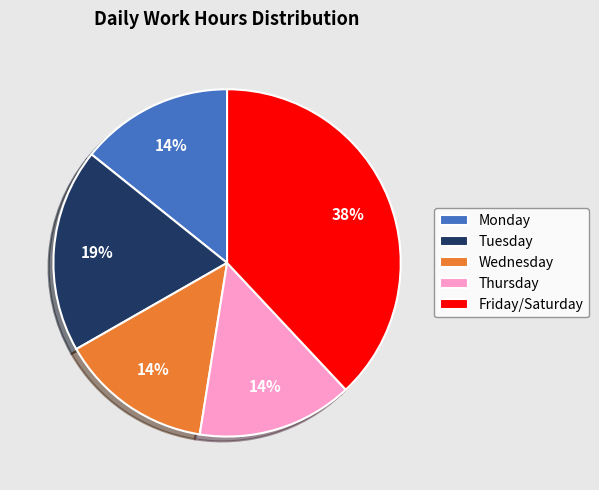

The Friday/Saturday slice represents 52% of the pie. True or false?

False